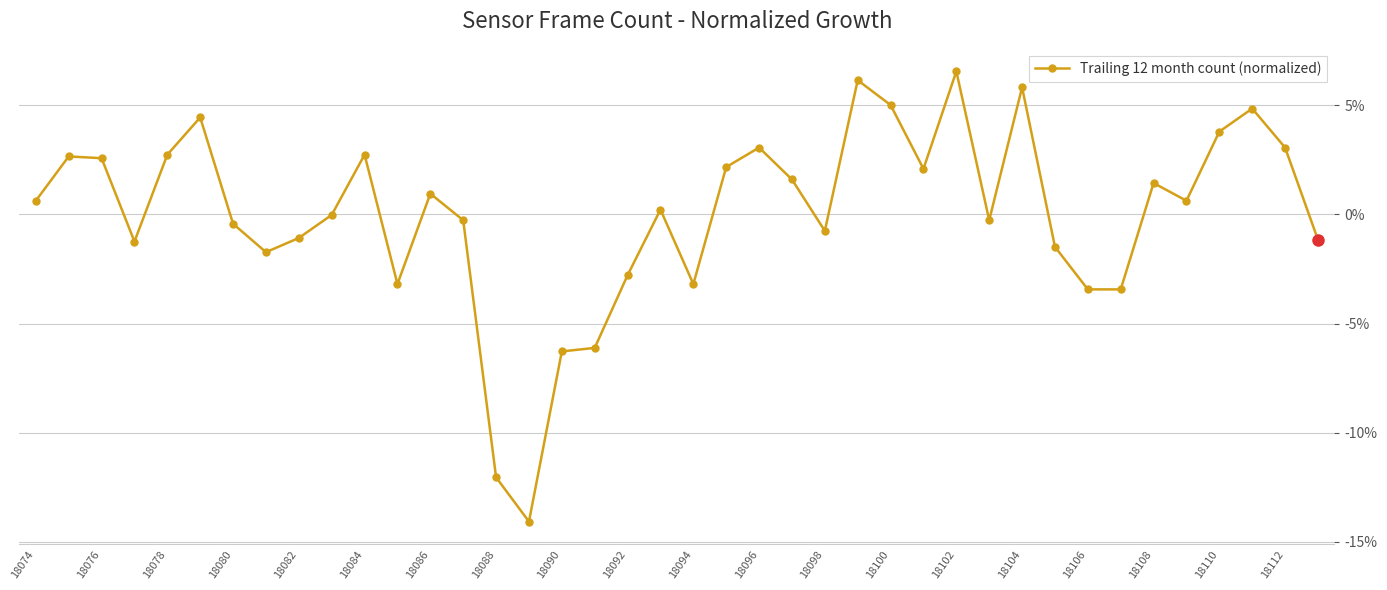

What is the maximum value shown in the chart?

6.5